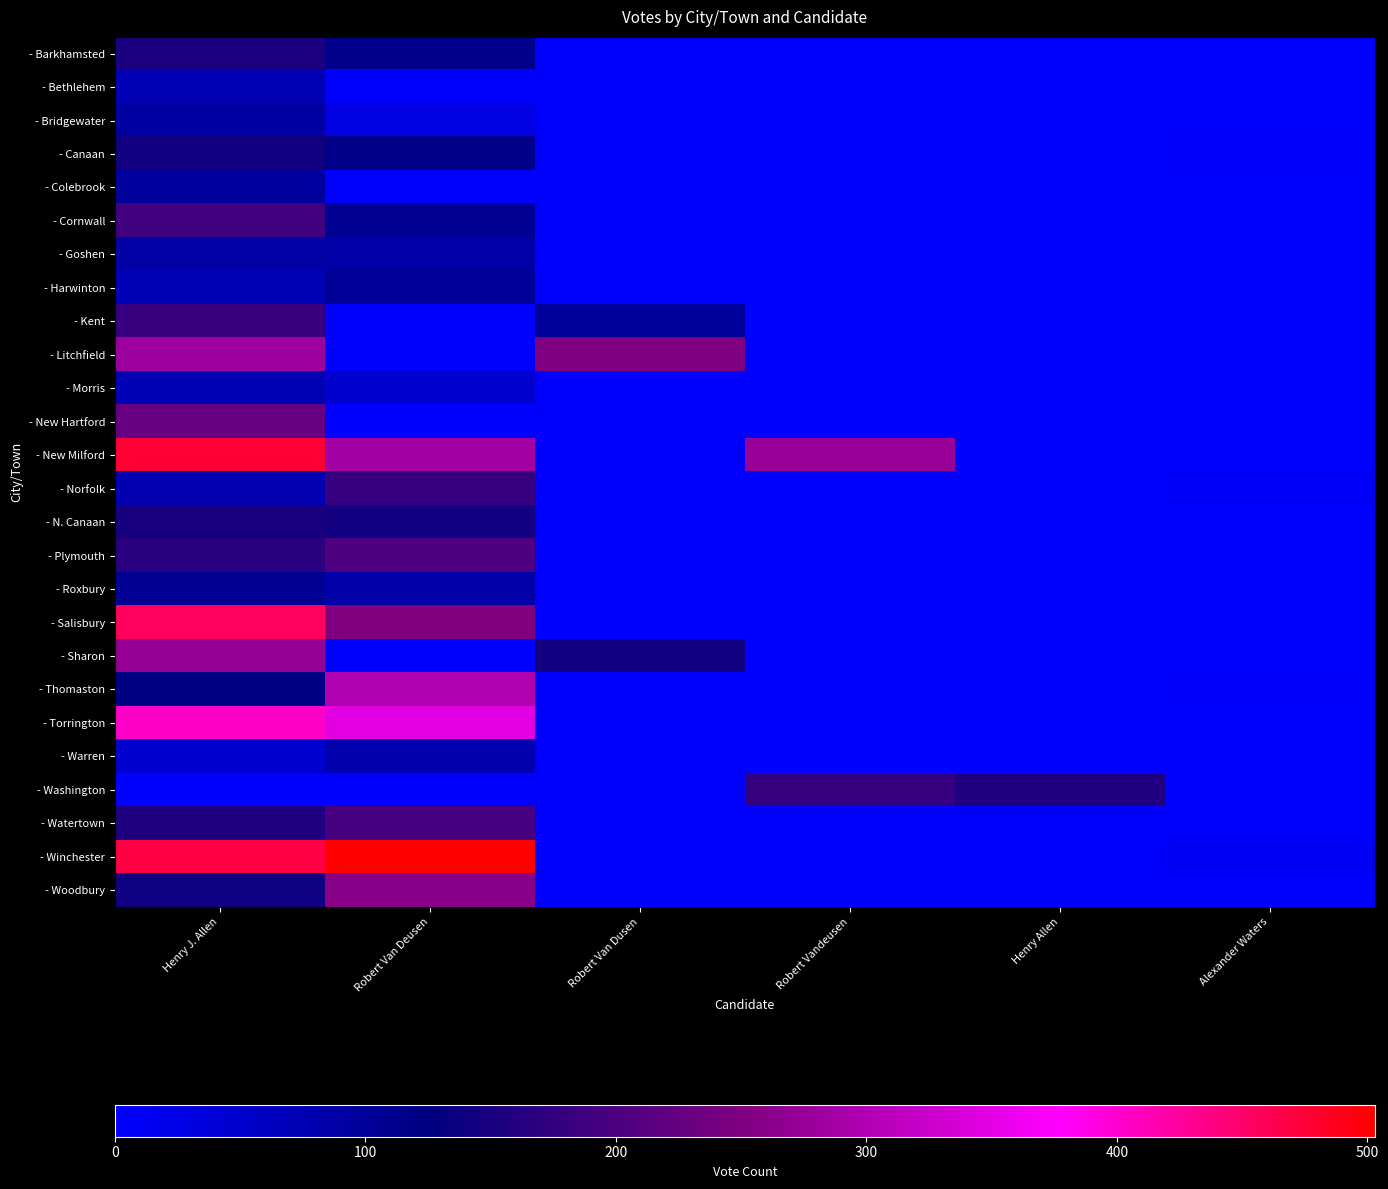

What is the difference between the highest and lowest values at Robert Van Dusen?

250